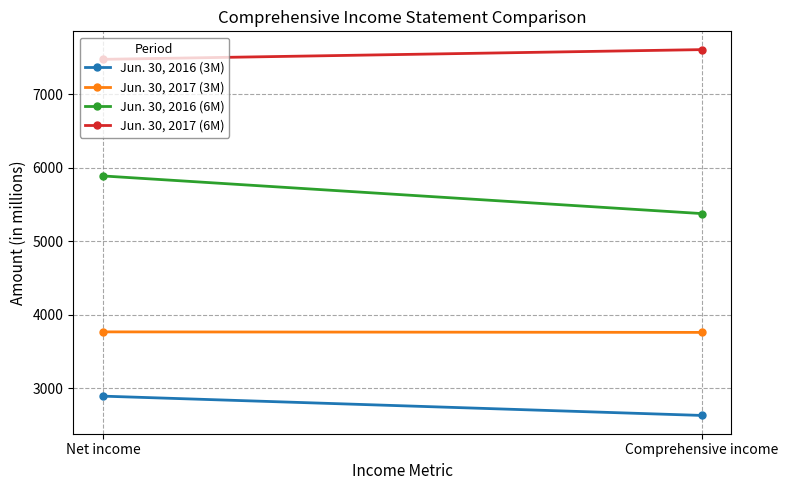

What is the smallest value displayed?

2634